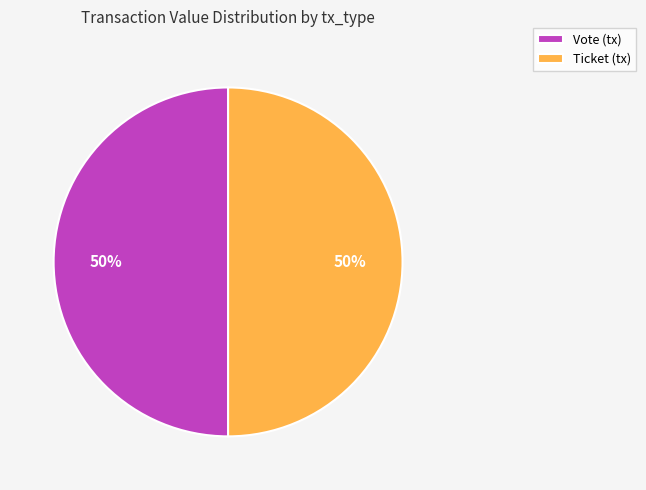

The Vote (tx) slice represents 62% of the pie. True or false?

False